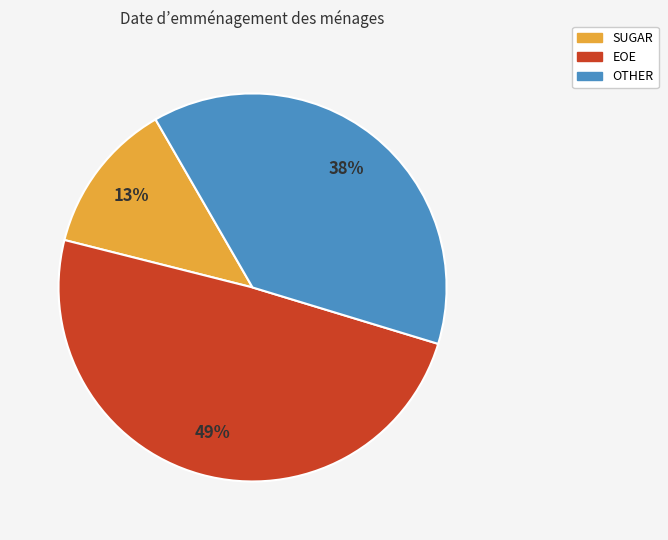

Which category has the smallest portion of the pie?

SUGAR